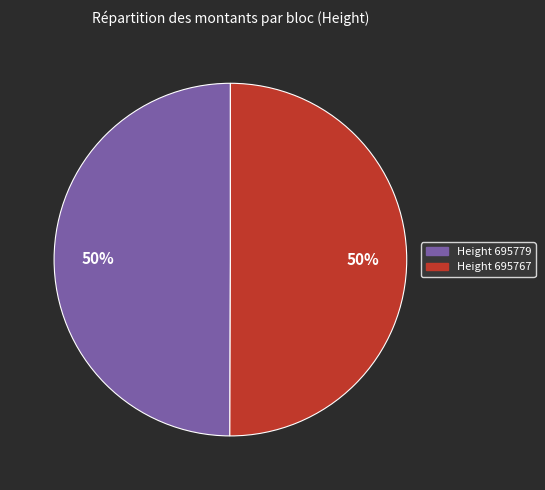

To the nearest percent, what is the average slice percentage?

50%